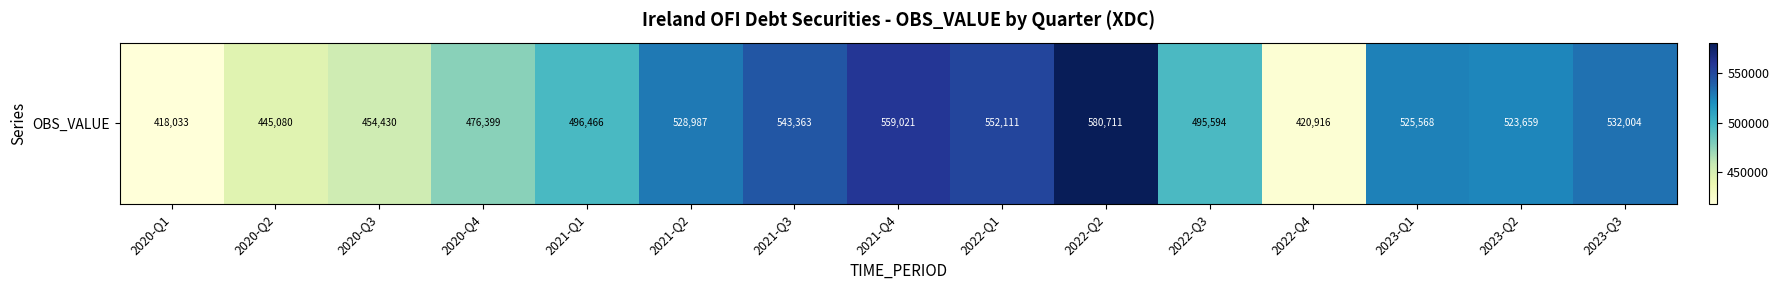

Which category has the highest value across all series?

2022-Q2